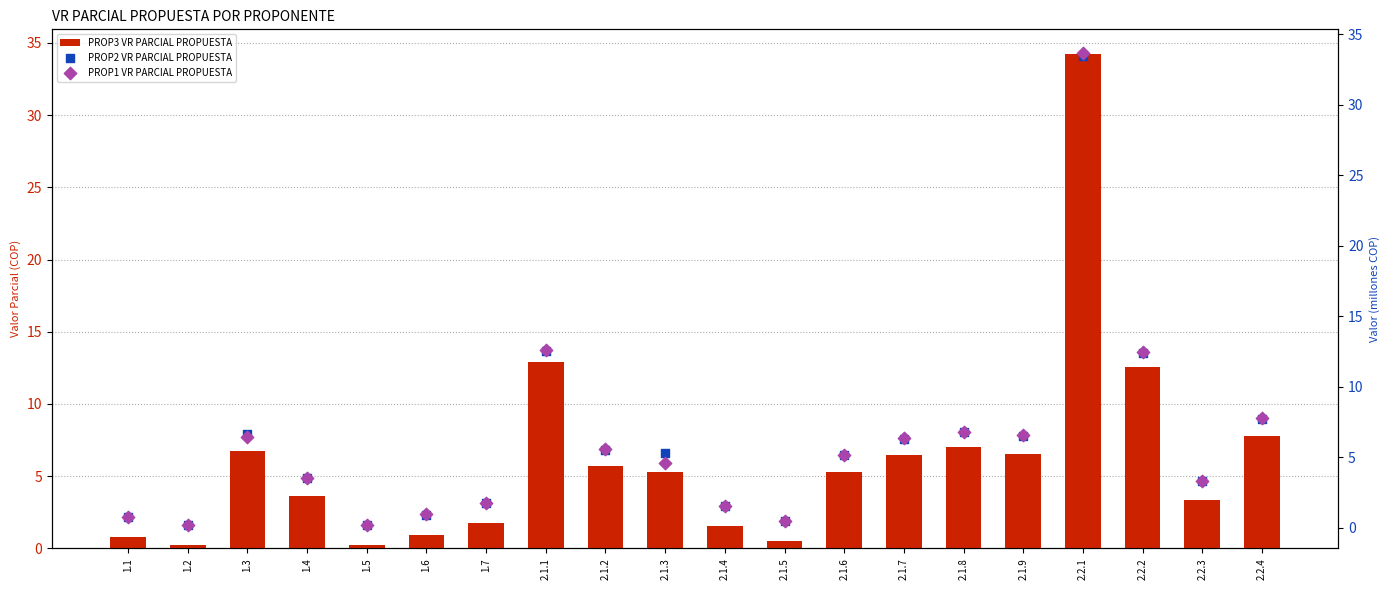

What is the total value across all series at 2.2.1?

101.3